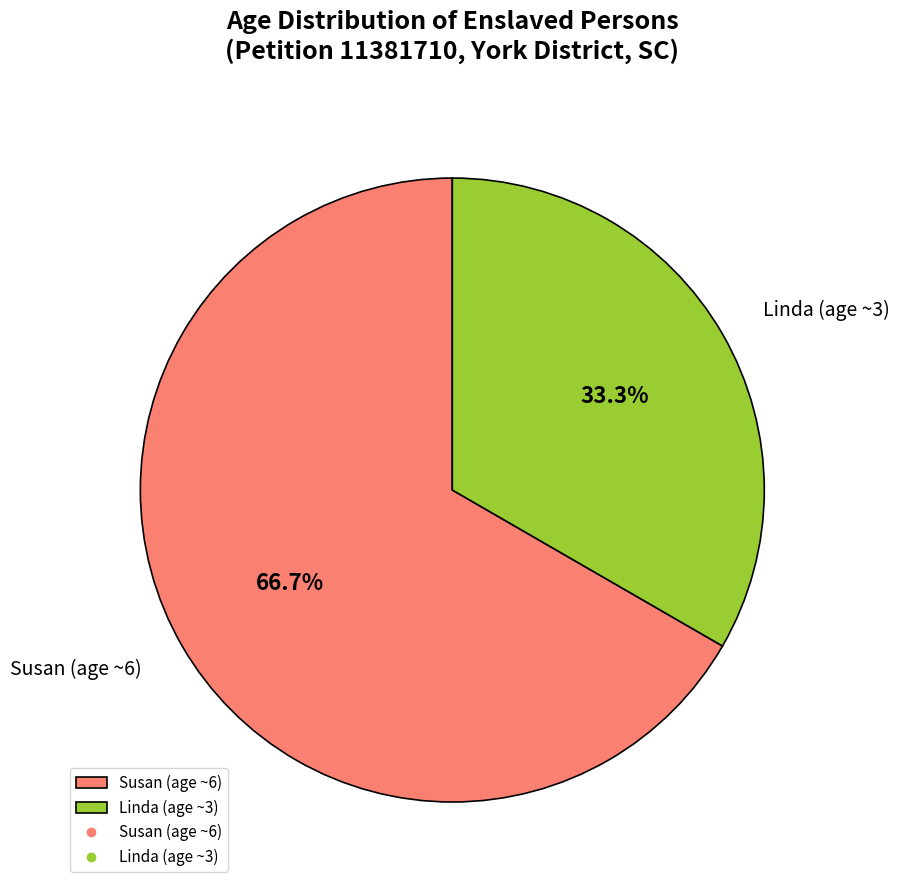

Which category has the biggest portion of the pie?

Susan (age ~6)